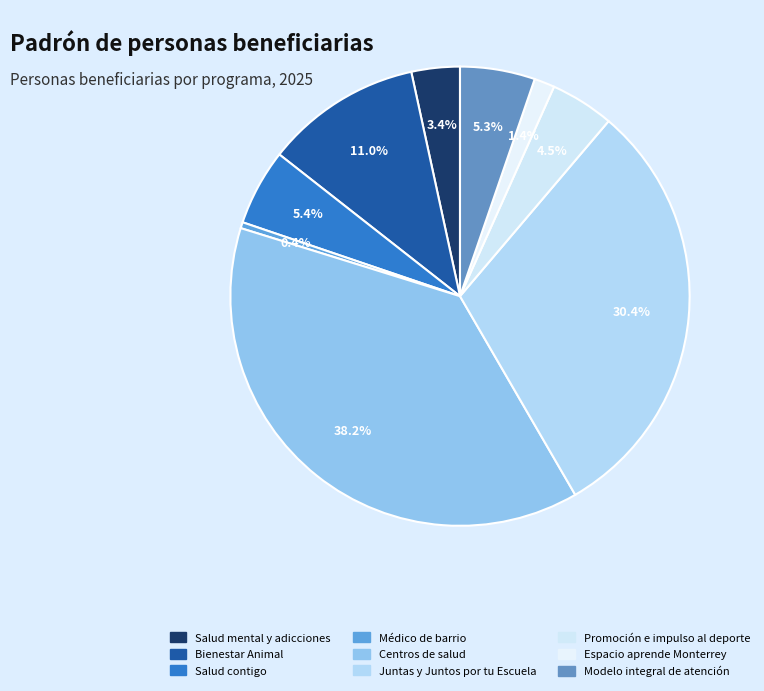

Combined, do Centros de salud and Modelo integral de atención account for over 50%?

No